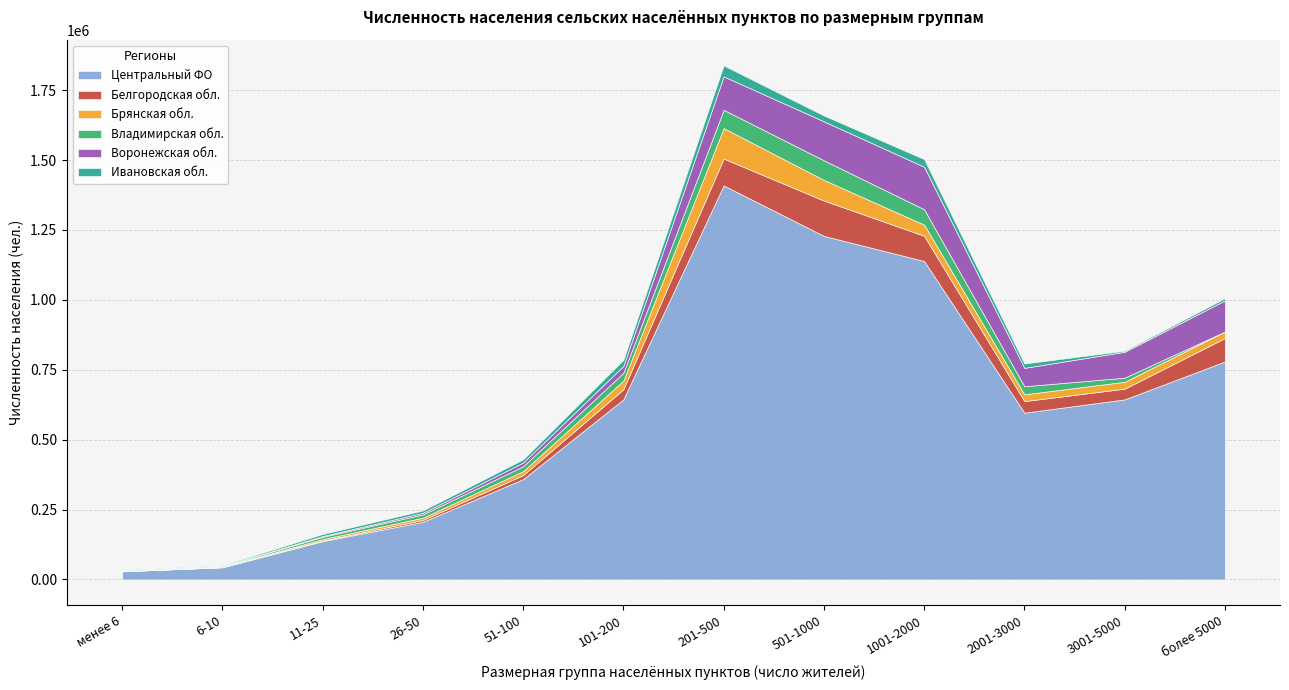

Which series changed the most between 101-200 and 201-500?

Центральный ФО